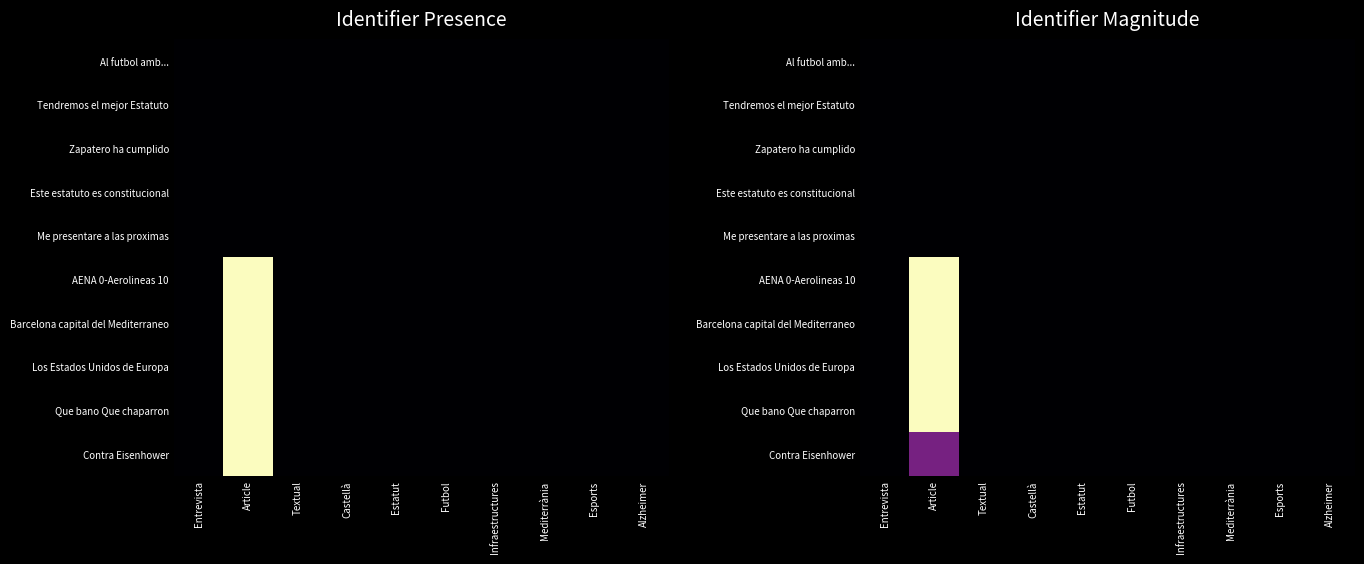

Is the value of AENA 0-Aerolineas 10 at Esports greater than the value of Que bano Que chaparron at Entrevista?

No